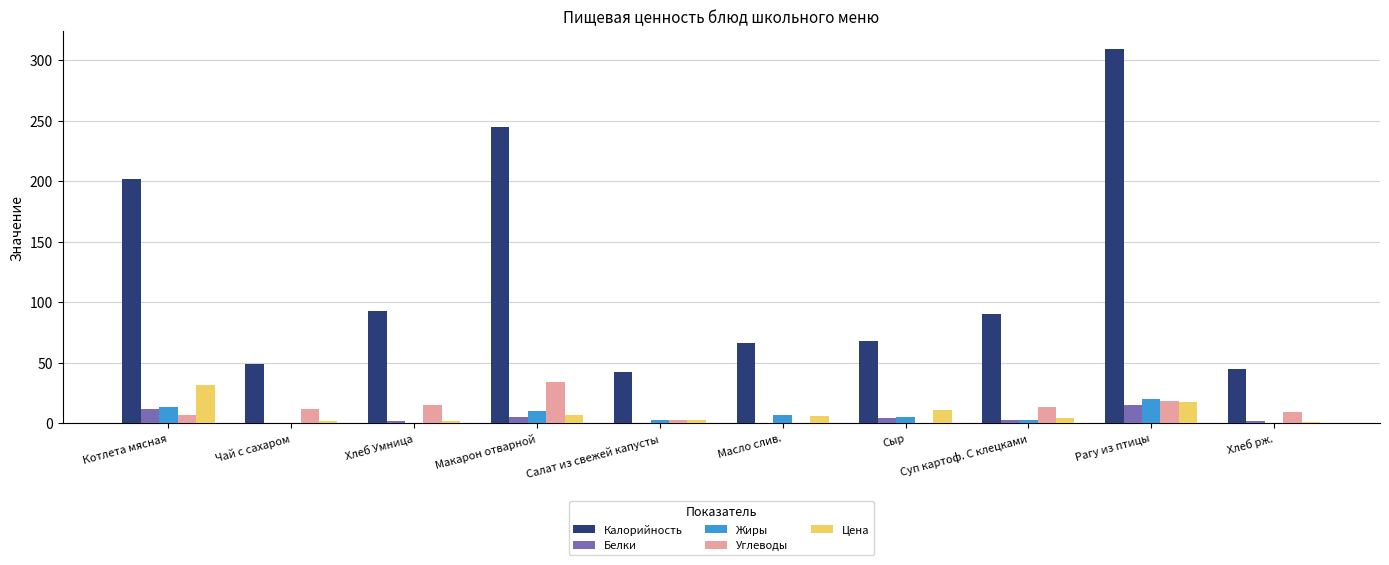

What is the sum of all Углеводы values?

111.0